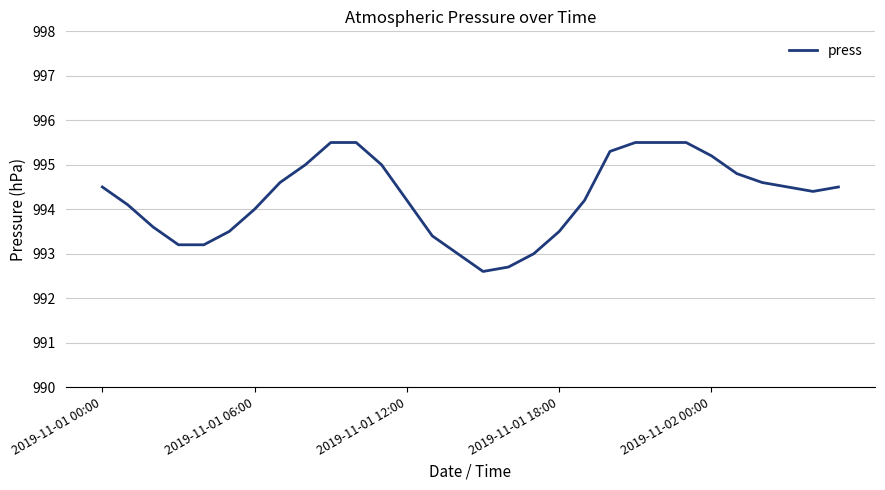

What is the smallest value displayed?

992.6